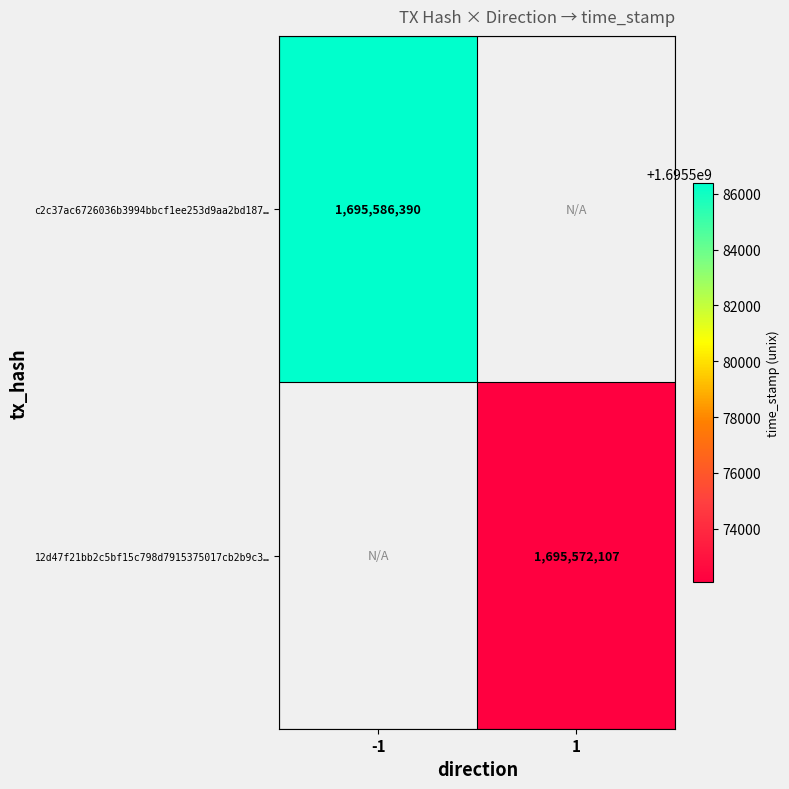

The 12d47f21bb2c5bf15c798d7915375017cb2b9c3… series shows 2569593800 at 1. True or false?

False